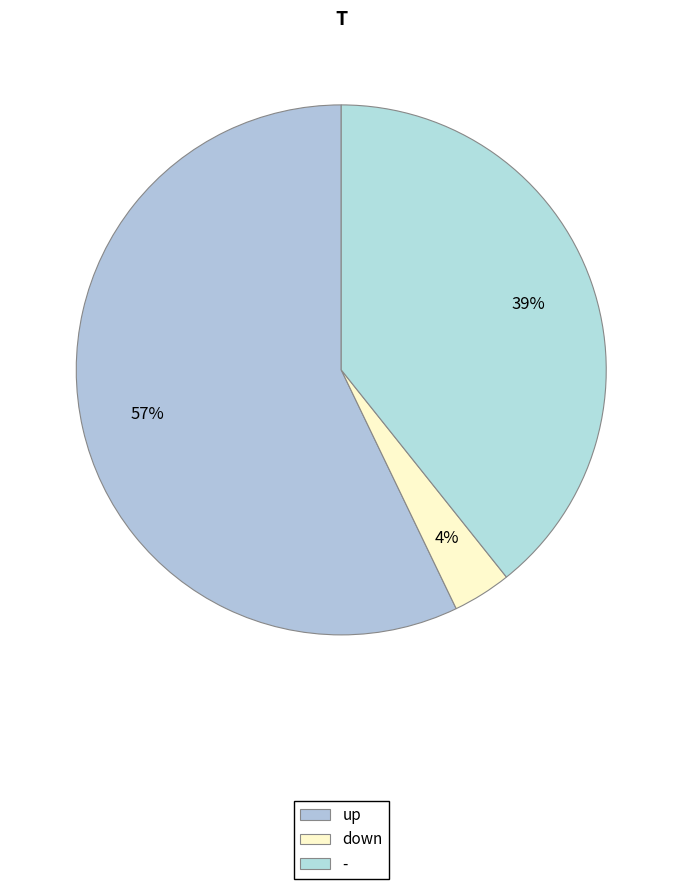

To the nearest percent, what is the average slice percentage?

33%